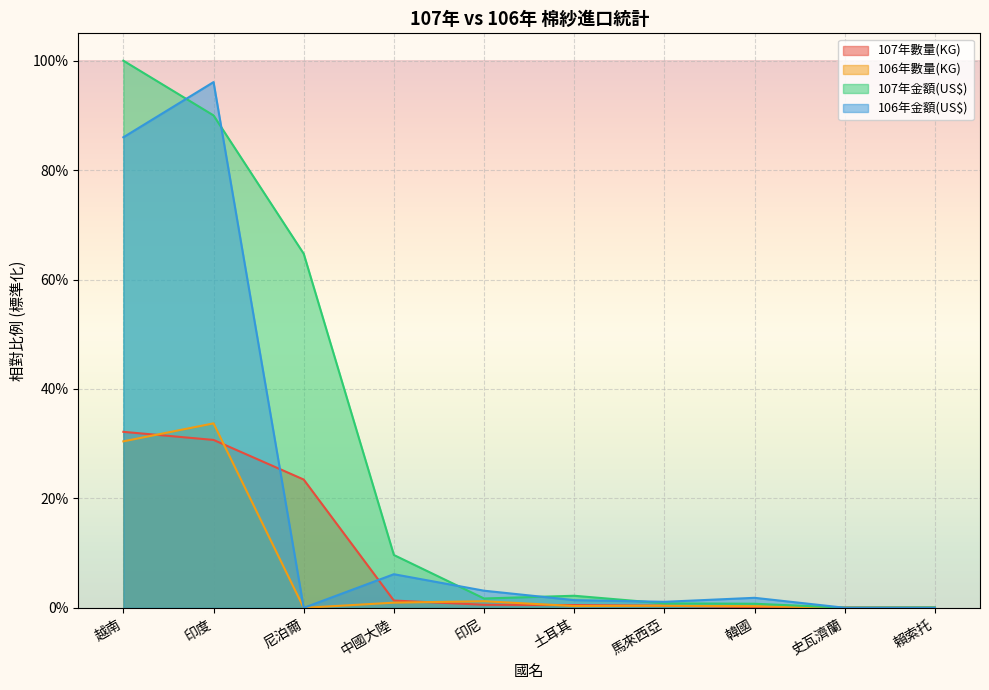

Rank the categories by 106年數量(KG) value from highest to lowest.

印度, 越南, 印尼, 中國大陸, 馬來西亞, 土耳其, 韓國, 史瓦濟蘭, 尼泊爾, 賴索托